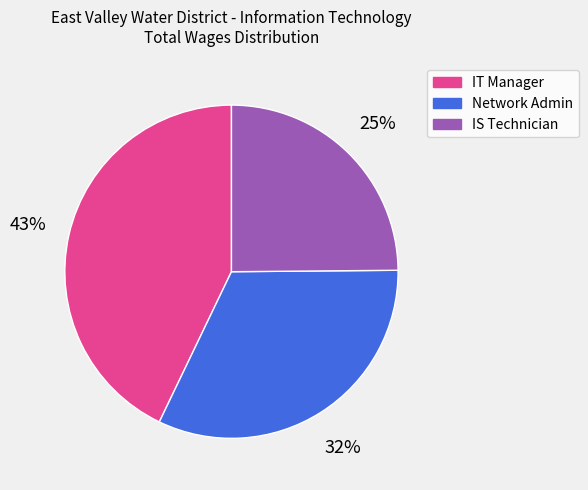

How many slices are in this pie chart?

3